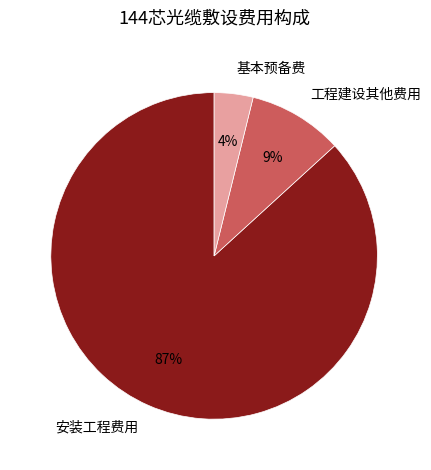

What is the ratio of the value at 基本预备费 to the value at 工程建设其他费用?

0.4